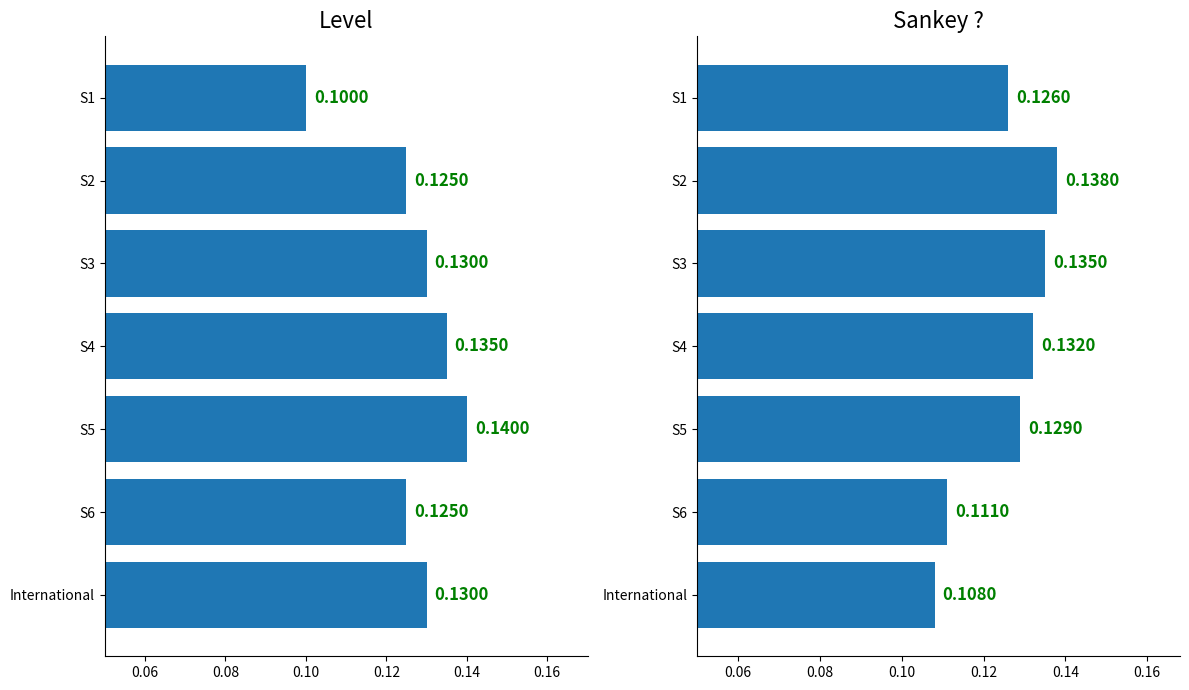

Which series has the largest total across all categories?

Level